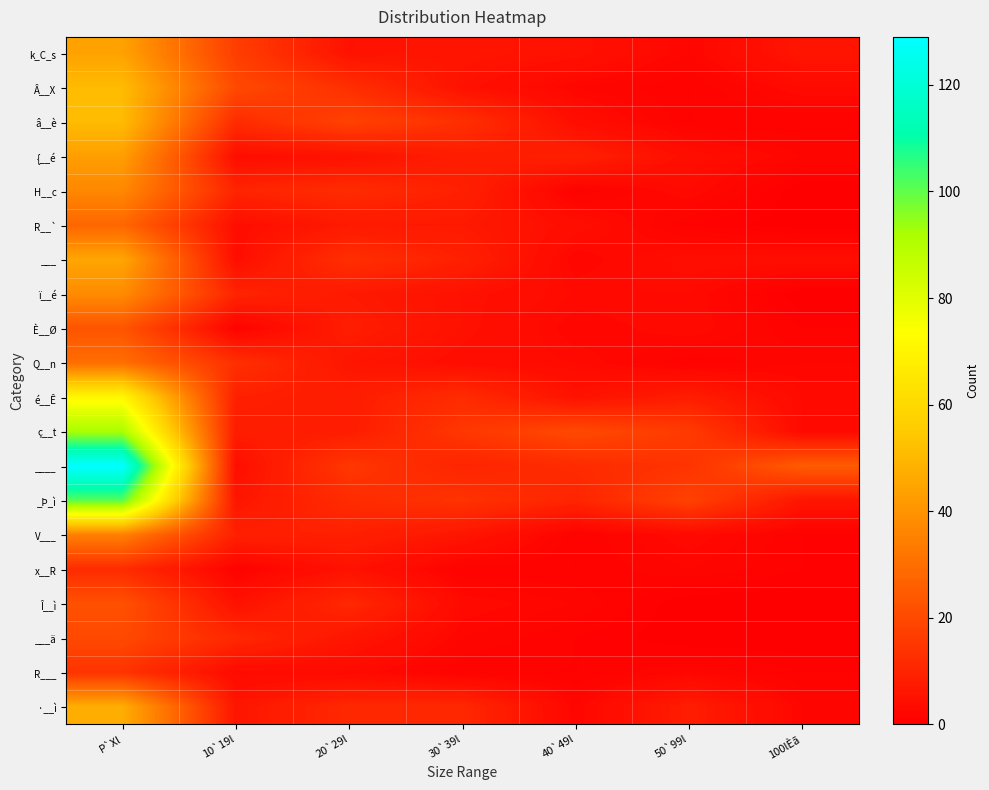

Between 100lÈã and 20`29l, which is larger?

100lÈã